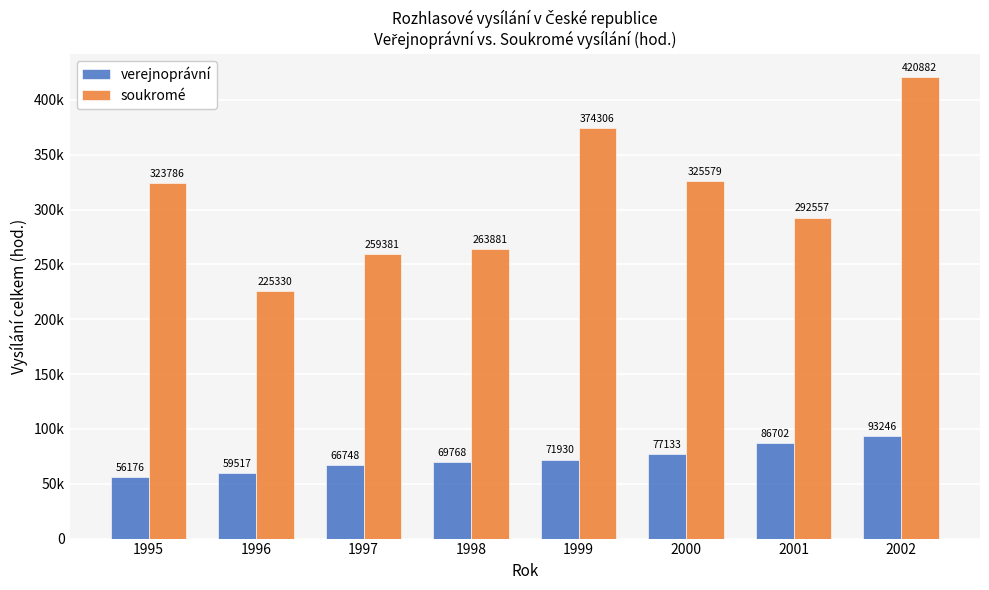

What are all the series names shown in the legend?

verejnoprávní, soukromé